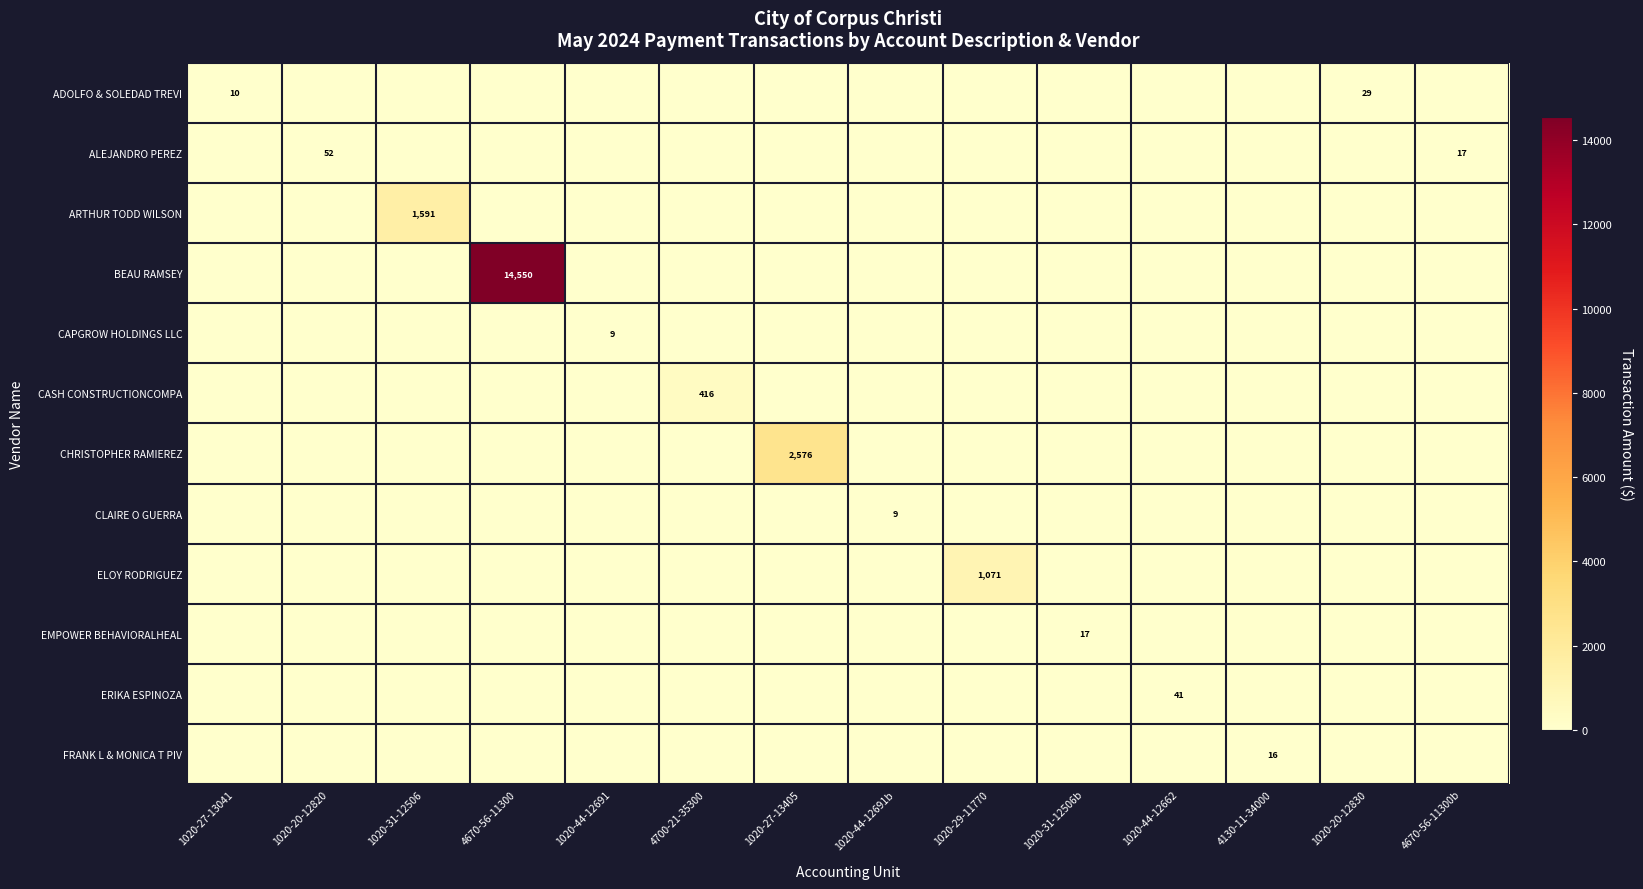

Is it true that BEAU RAMSEY equals 5063 at 4670-56-11300?

False